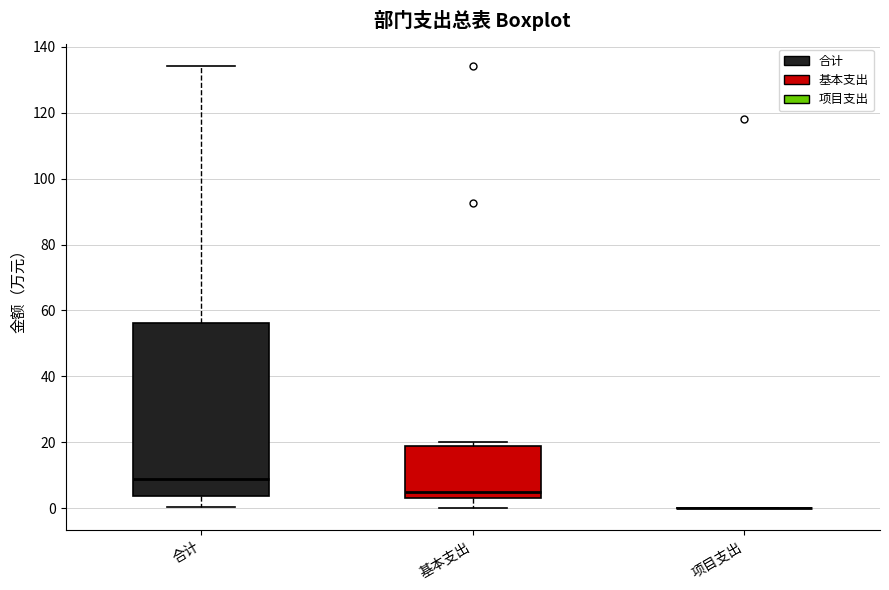

Reading left to right, read every box against the y-axis: the position of its median line, the range the box covers, and the ends of its whiskers. The values are not printed on the chart, so give them approximately, as read against the axis.

合计: median 8, box 4 to 56, whiskers 0 to 134
基本支出: median 4 (just above the box's lower edge), box 4 to 20, whiskers 0 to 20 (just above the box's upper edge)
项目支出: box collapsed to a line at 0, whiskers 0 to 0